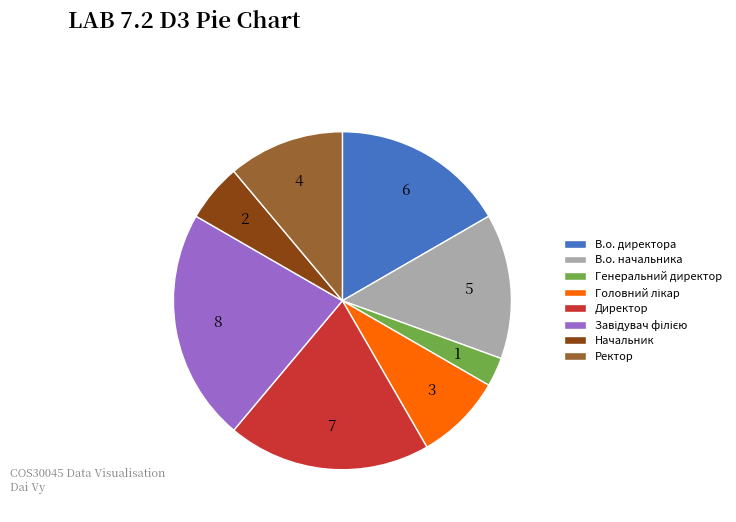

Is there a majority slice in this chart?

No